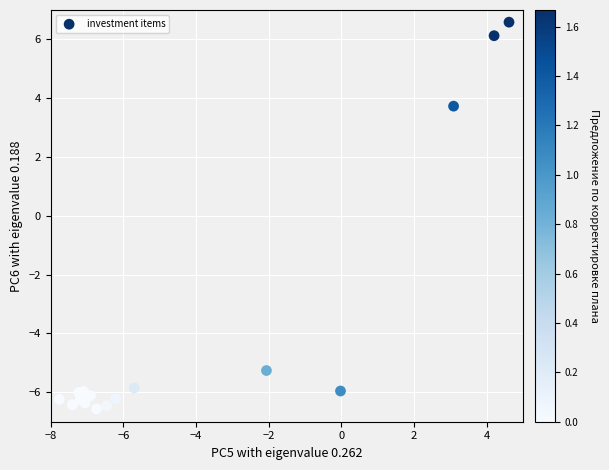

What Y value in the scatter plot is closest to 0?

3.7